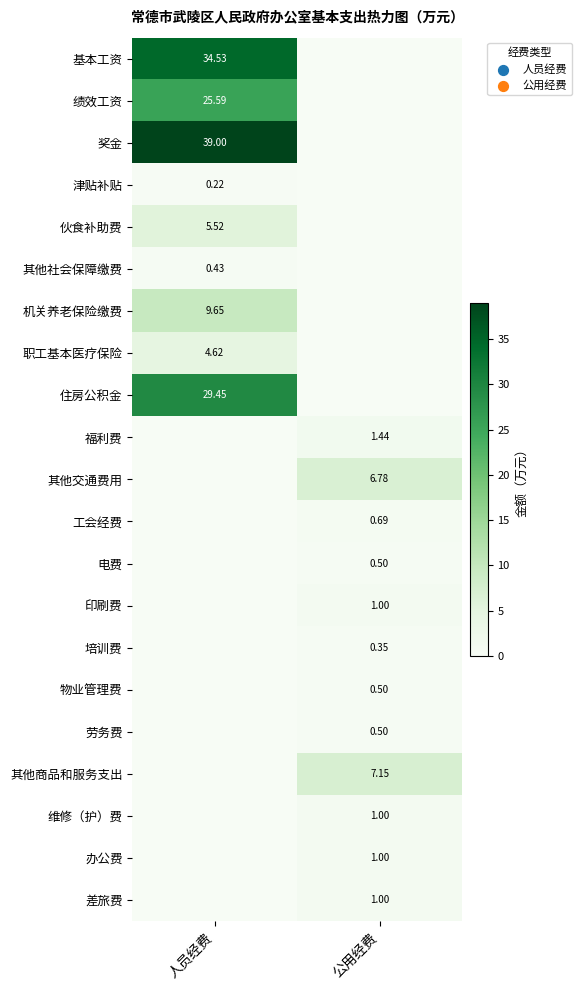

Which series has the largest total across all categories?

奖金